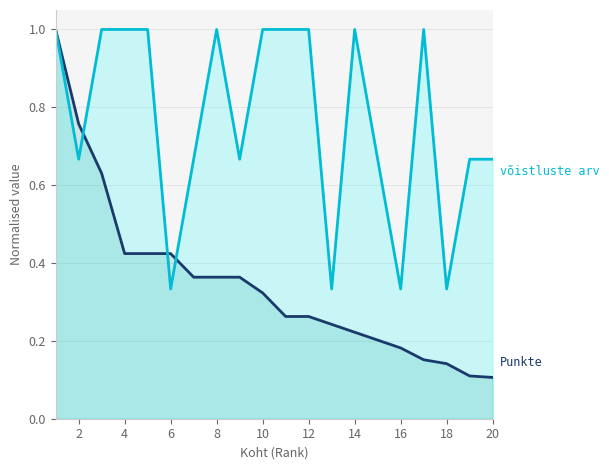

What is the greatest value displayed?

1.0